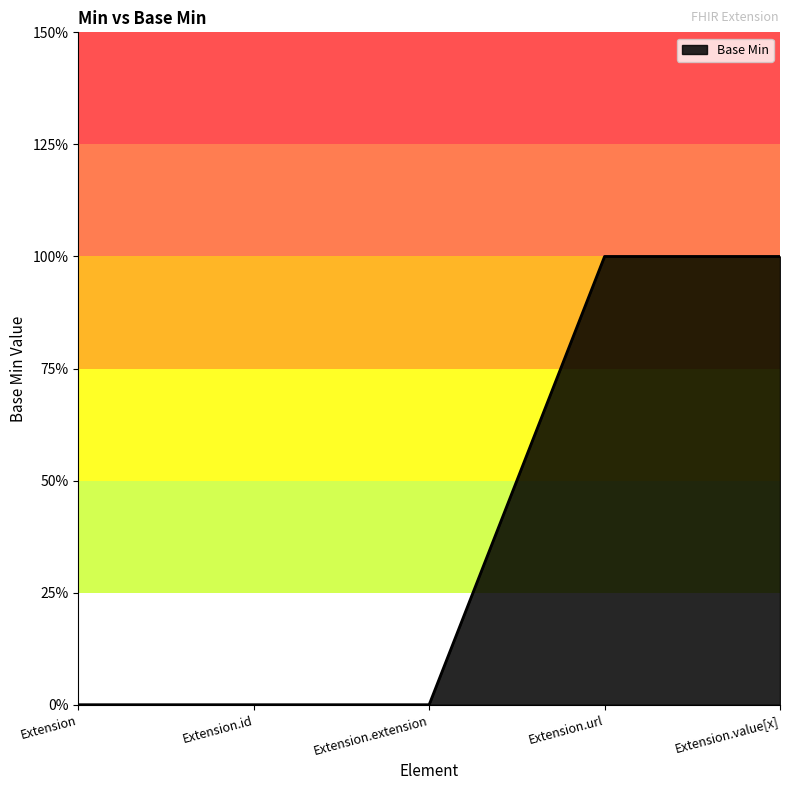

Does the chart display data point markers on the line(s)?

No